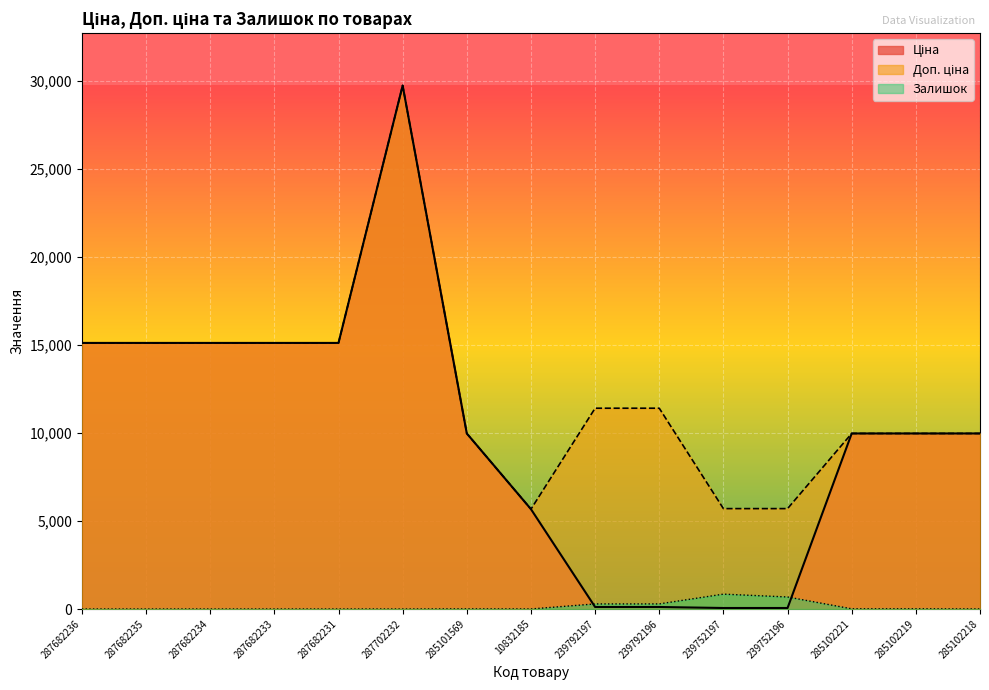

Is the value of Ціна at 285102219 greater than the value of Залишок at 10832185?

Yes